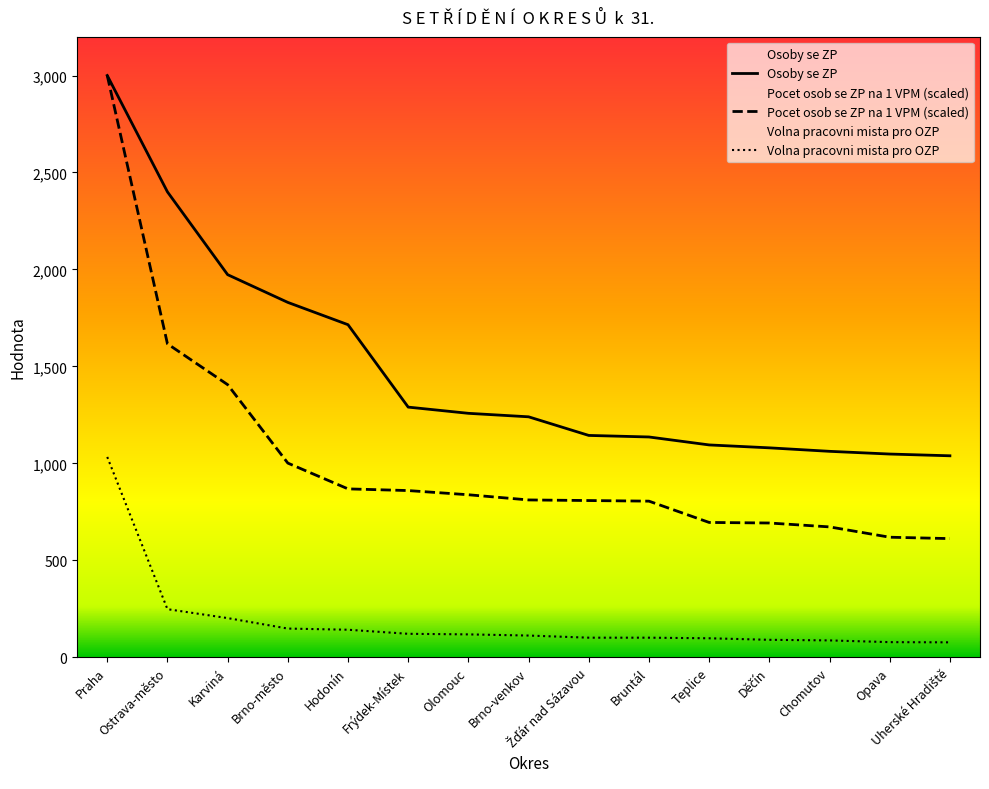

Read the Pocet osob se ZP na 1 VPM value at Brno-město.

1001.3